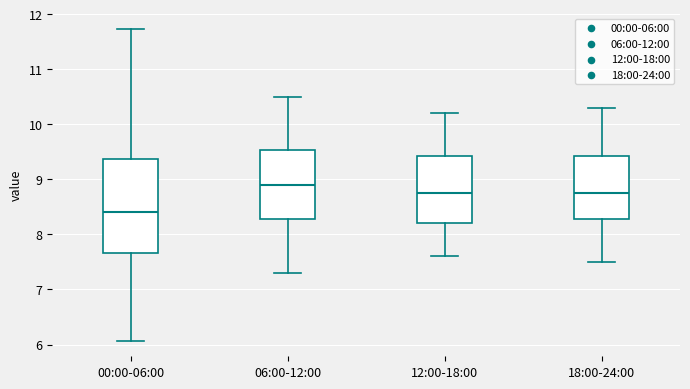

Reading left to right, read every box against the y-axis: the position of its median line, the range the box covers, and the ends of its whiskers. The values are not printed on the chart, so give them approximately, as read against the axis.

00:00-06:00: median 8.4, box 7.7 to 9.4, whiskers 6.1 to 11.7
06:00-12:00: median 8.9, box 8.3 to 9.5, whiskers 7.3 to 10.5
12:00-18:00: median 8.8, box 8.2 to 9.4, whiskers 7.6 to 10.2
18:00-24:00: median 8.8, box 8.3 to 9.4, whiskers 7.5 to 10.3